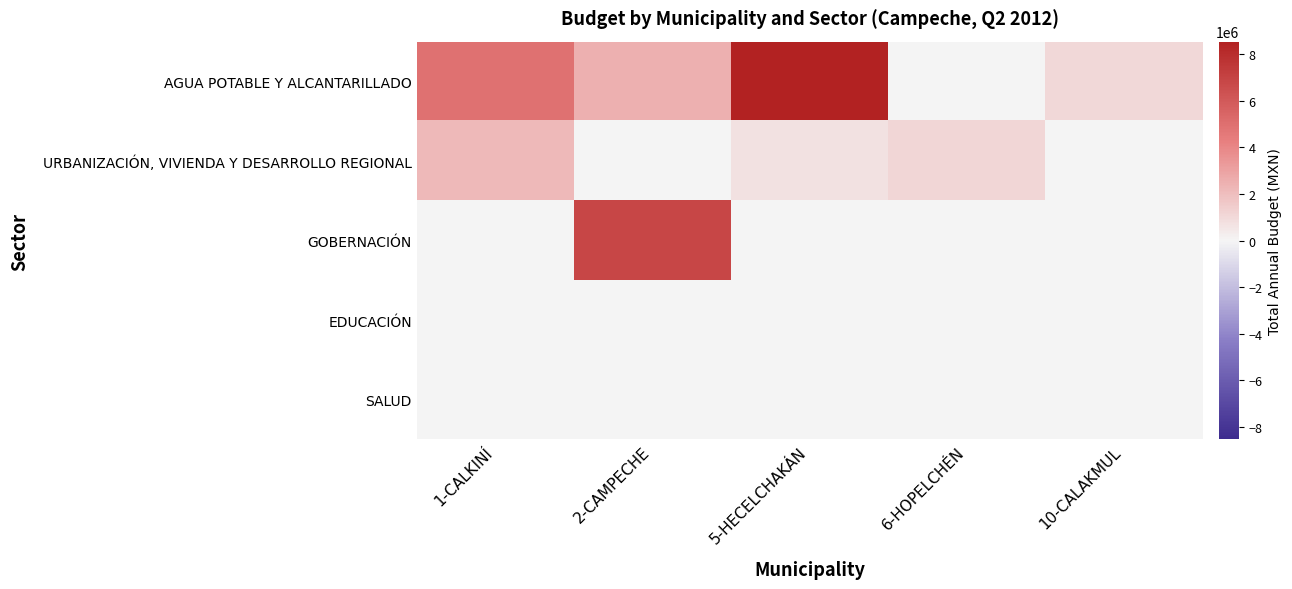

At how many categories does at least one series exceed 3920939?

3